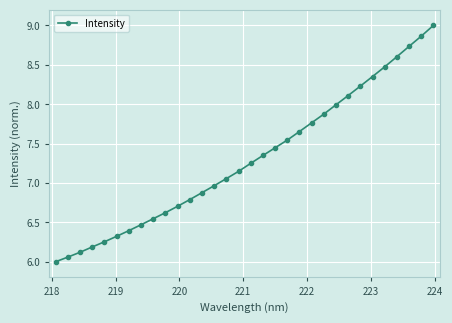

What is the maximum value shown in the chart?

9.0